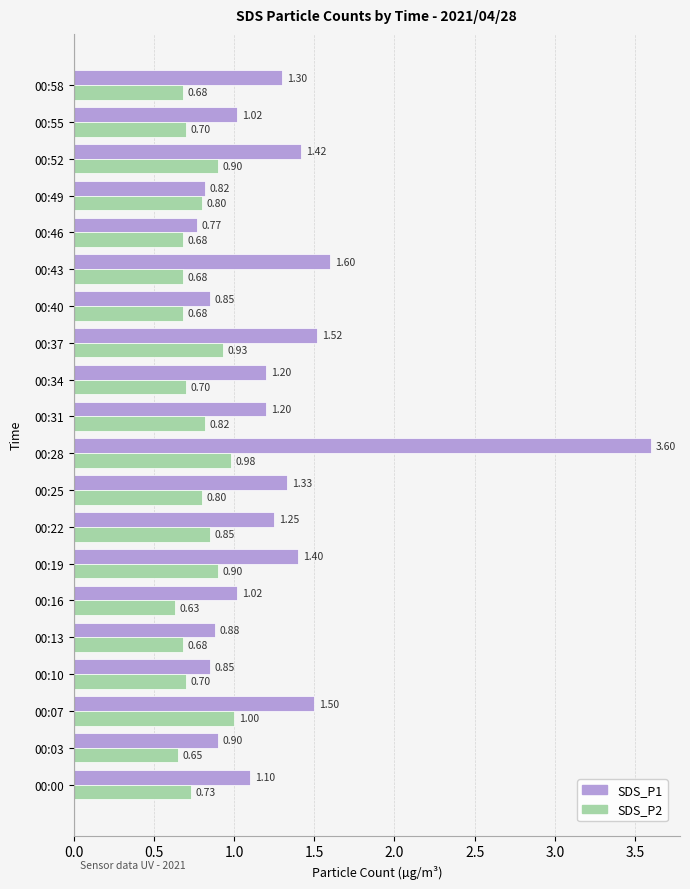

Is the value of SDS_P1 at 00:34 greater than the value of SDS_P2 at 00:49?

Yes